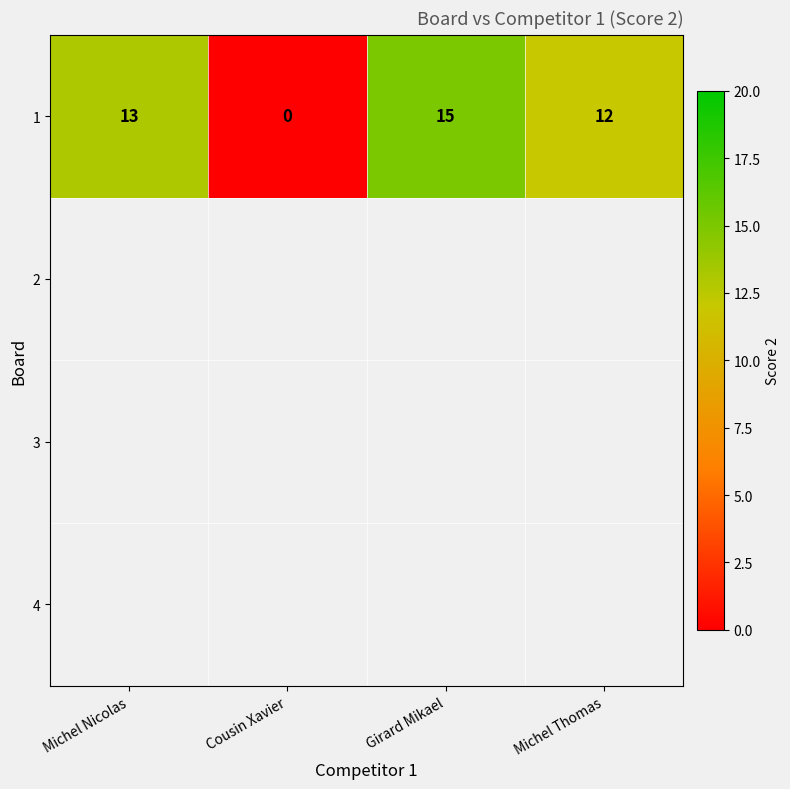

True or false: the data shows 7 at Michel Nicolas.

False